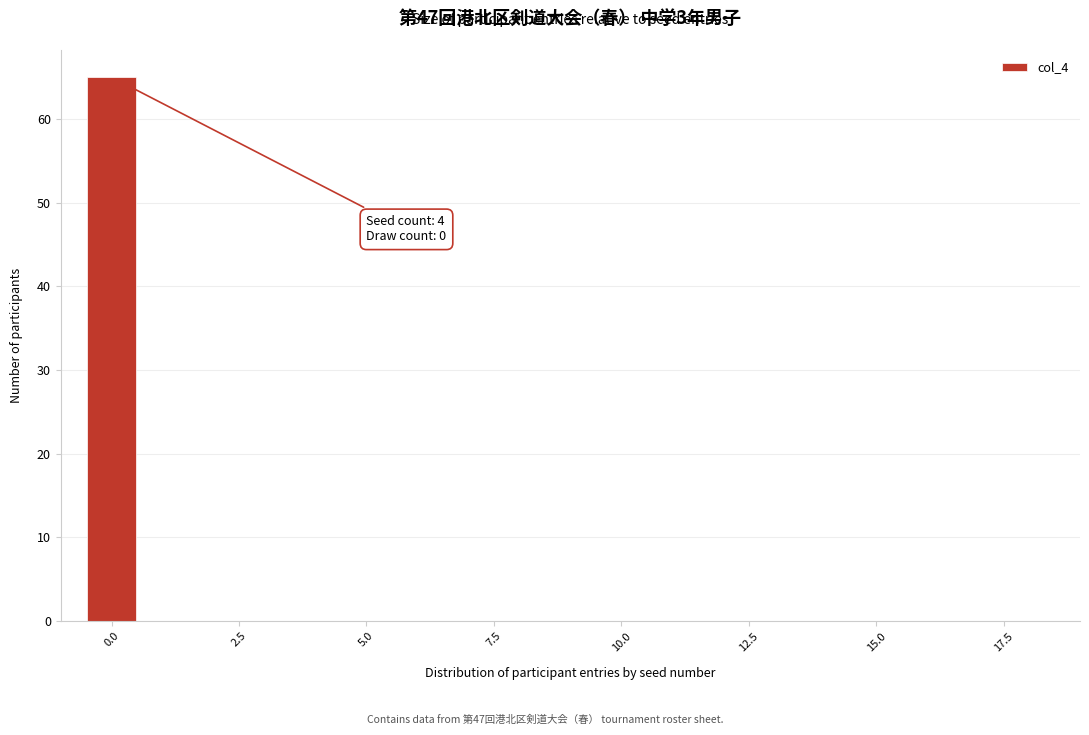

Read against the x-axis, roughly where is the centre of the tallest bar?

0.0